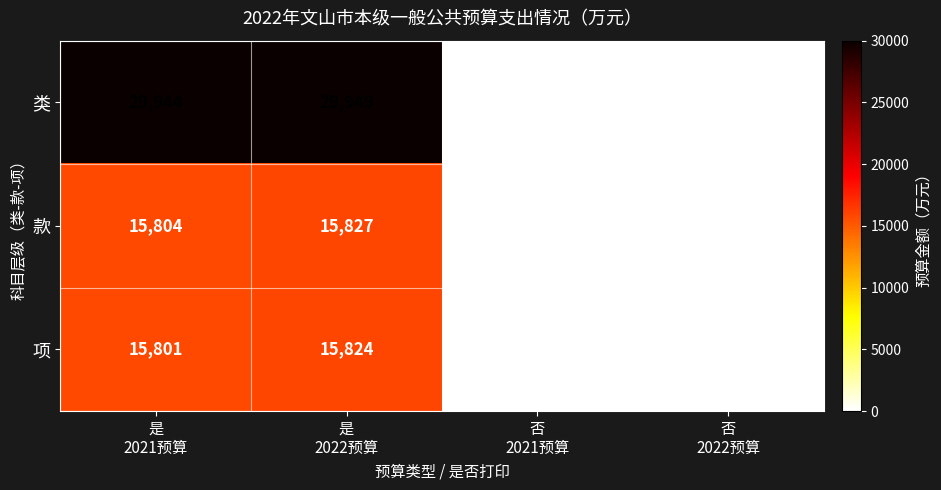

At which category is the sum across all series the highest?

是
2022预算